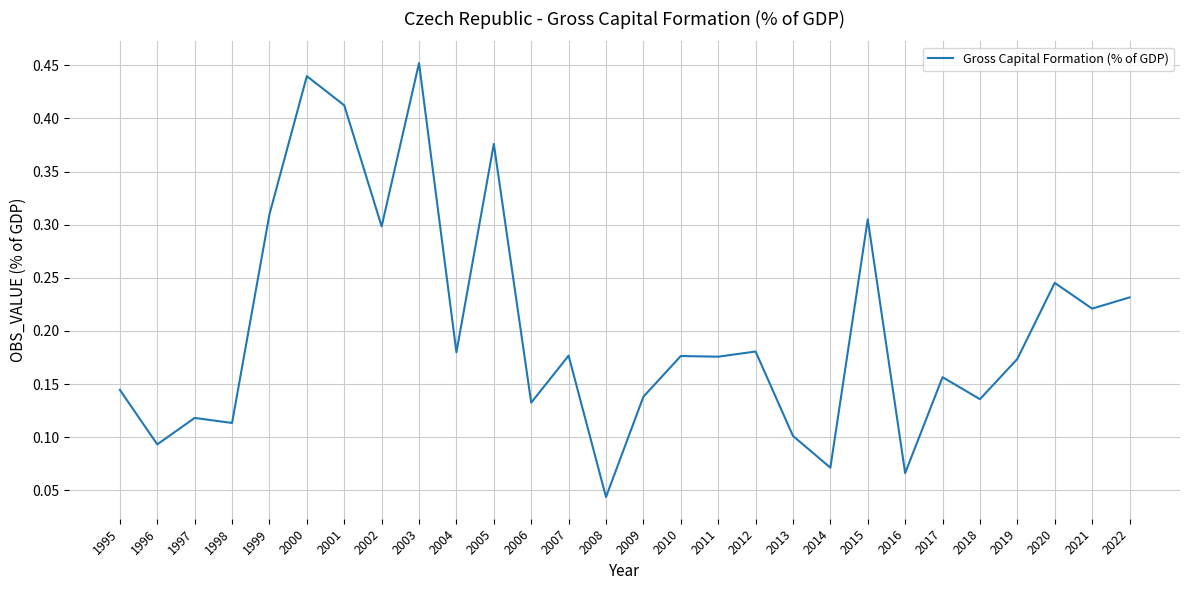

Is it true that the value at 2002 is 0.3?

True